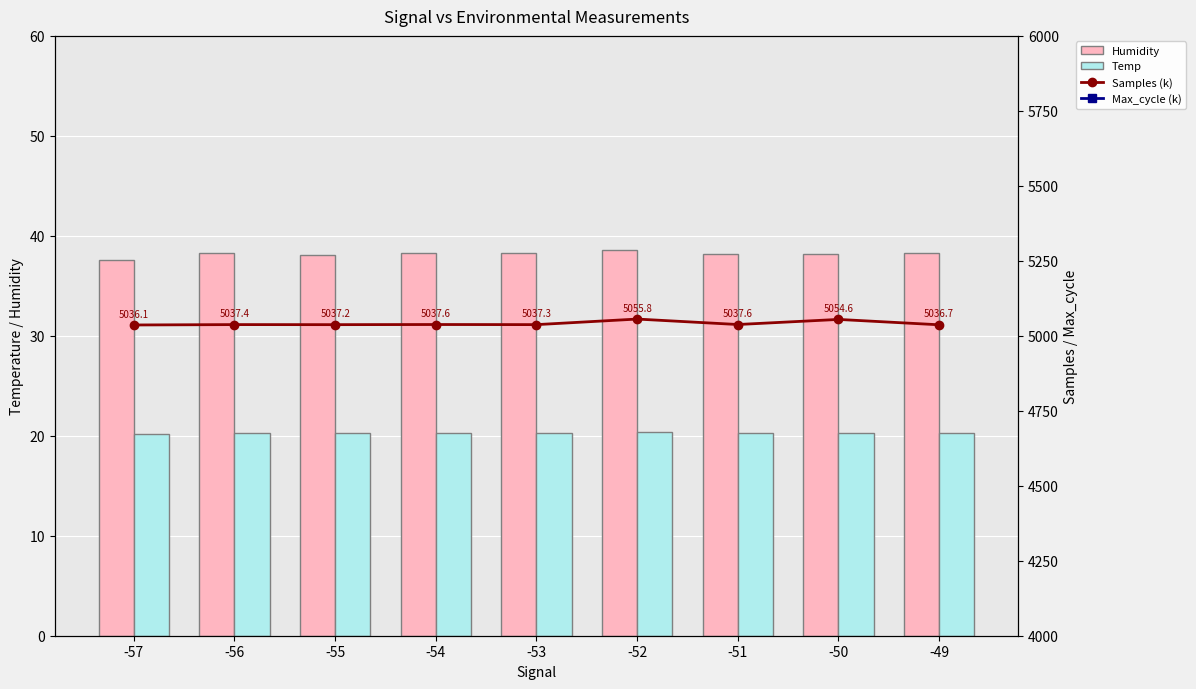

At which label does Max_cycle (k) reach its minimum?

-49